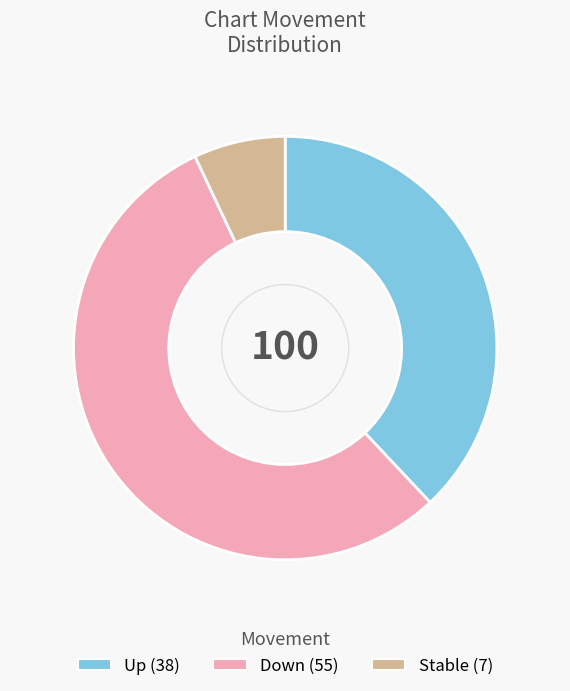

How many segments does this pie chart have?

3